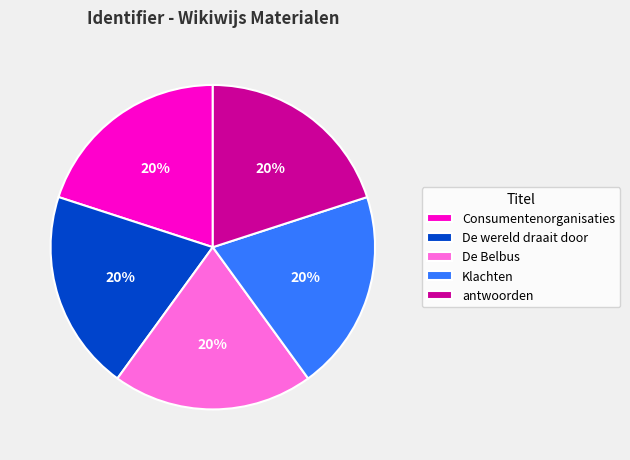

To the nearest percent, what is the average slice percentage?

20%